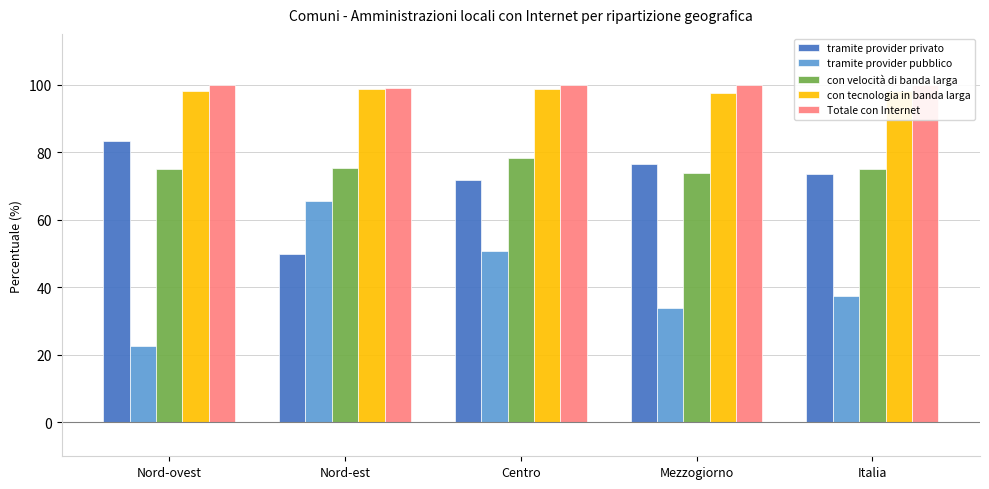

True or false: tramite provider pubblico has a value of 34.2 at Nord-est.

False